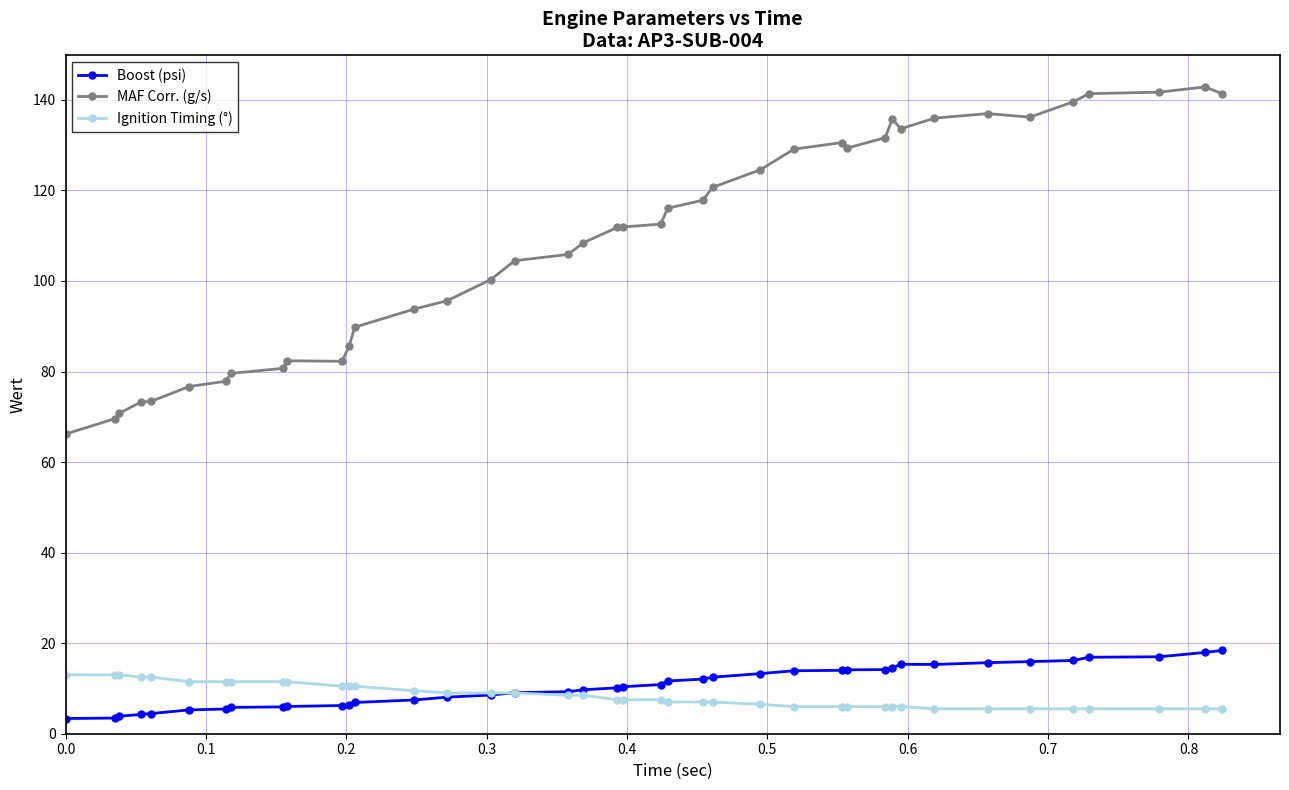

What is the minimum value shown in the chart?

3.4